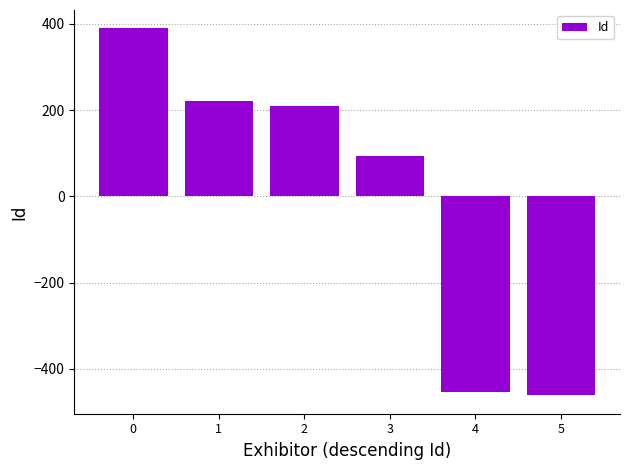

What is the greatest value displayed?

389.3